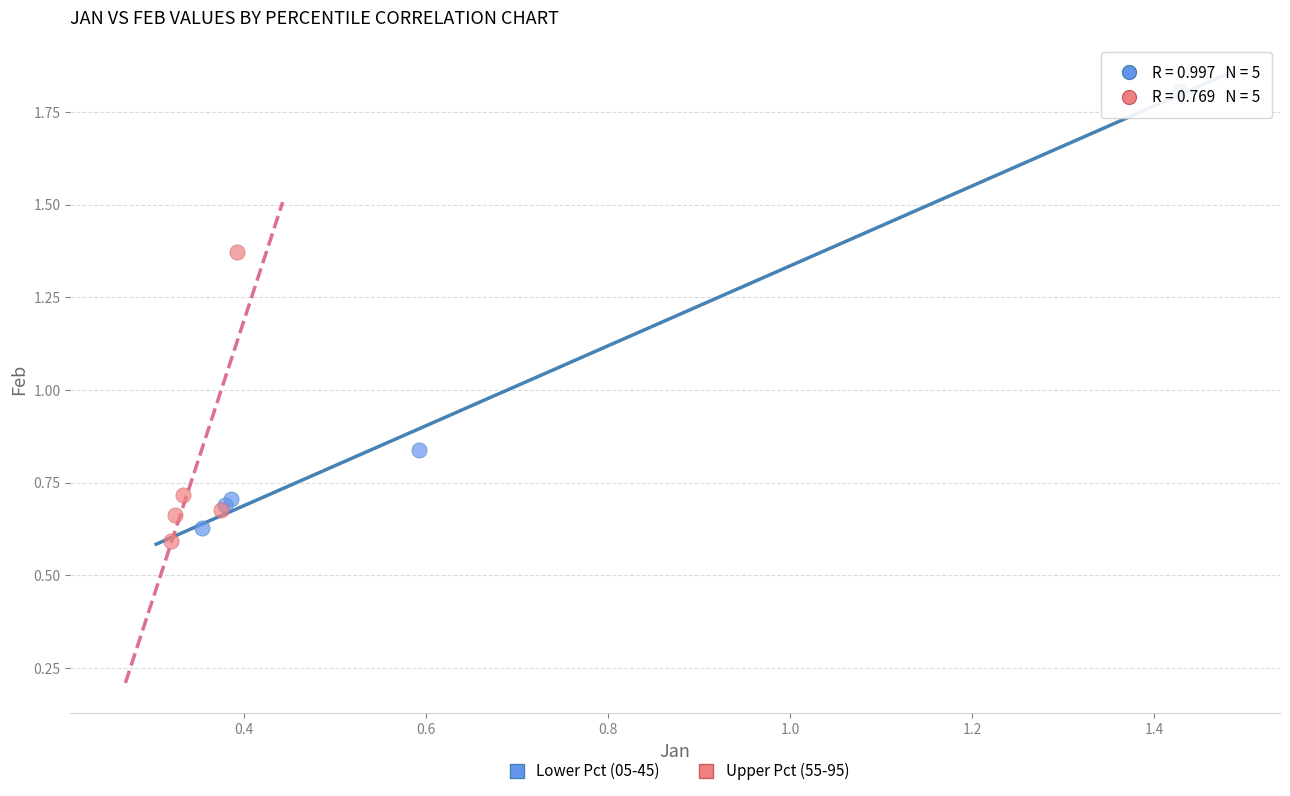

What are all the series names shown in the legend?

Lower Pct (05-45), Upper Pct (55-95)